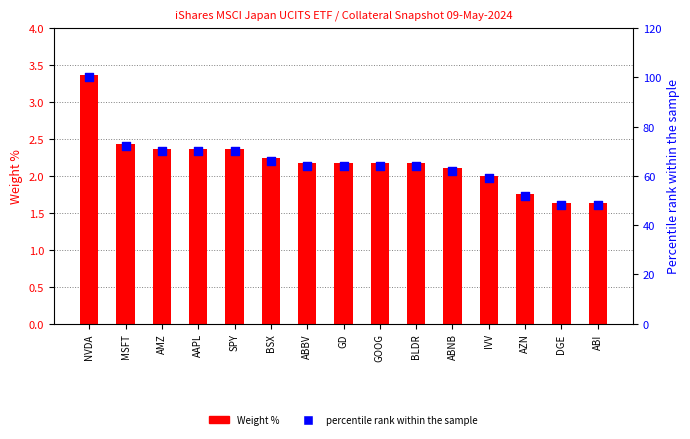

Which series contains the highest Y value?

percentile rank within the sample